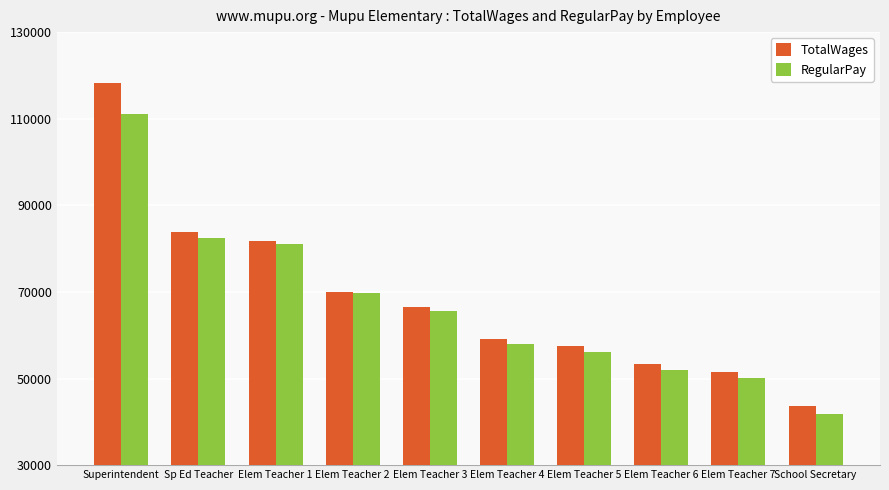

Where is RegularPay nearest to the value 76427?

Elem Teacher 1